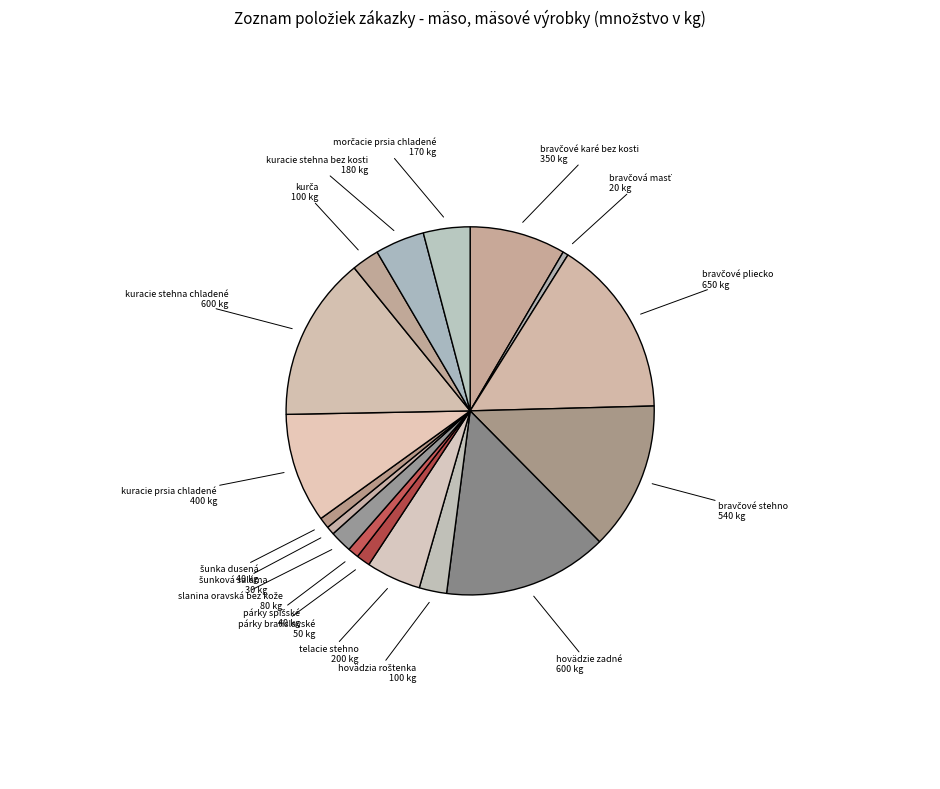

Rank the categories by value from lowest to highest.

bravčová masť, šunková saláma, párky spišské, šunka dusená, párky bratislavské, slanina oravská bez kože, hovädzia roštenka, kurča, morčacie prsia chladené, kuracie stehna bez kosti, telacie stehno, bravčové karé bez kosti, kuracie prsia chladené, bravčové stehno, hovädzie zadné, kuracie stehna chladené, bravčové pliecko